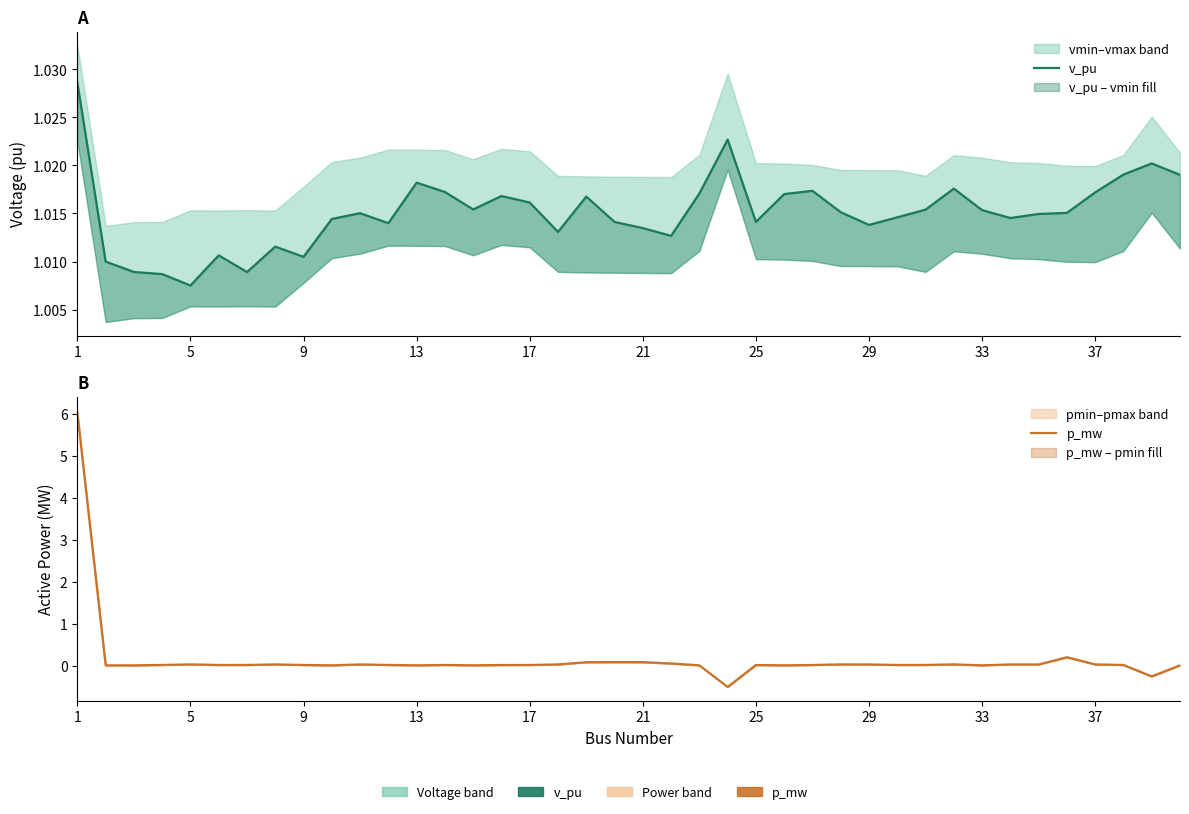

Is the value of v_pu at 15 greater than the value of p_mw at 27?

Yes